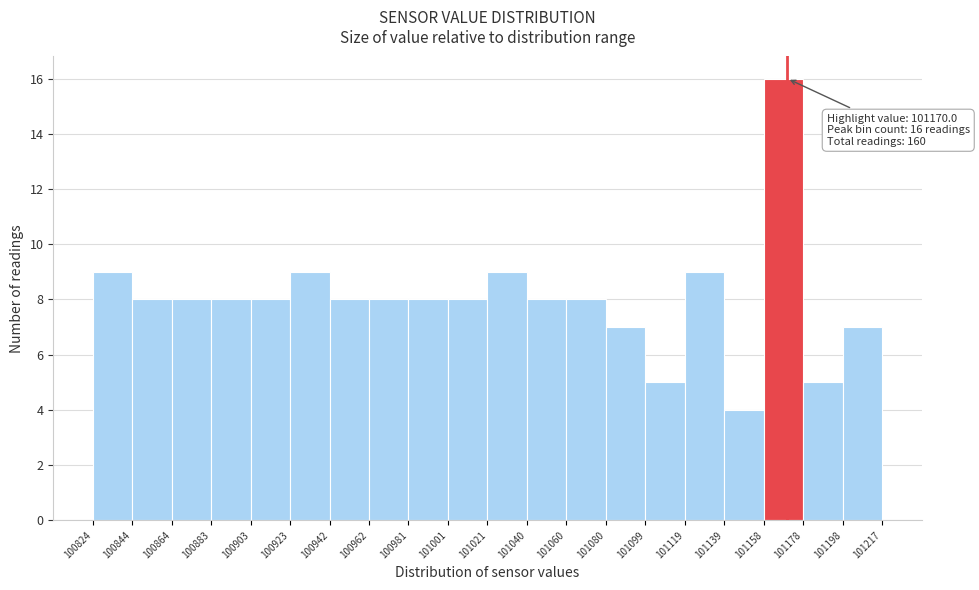

Over which range of the x-axis is the bar tallest?

101158 to 101178